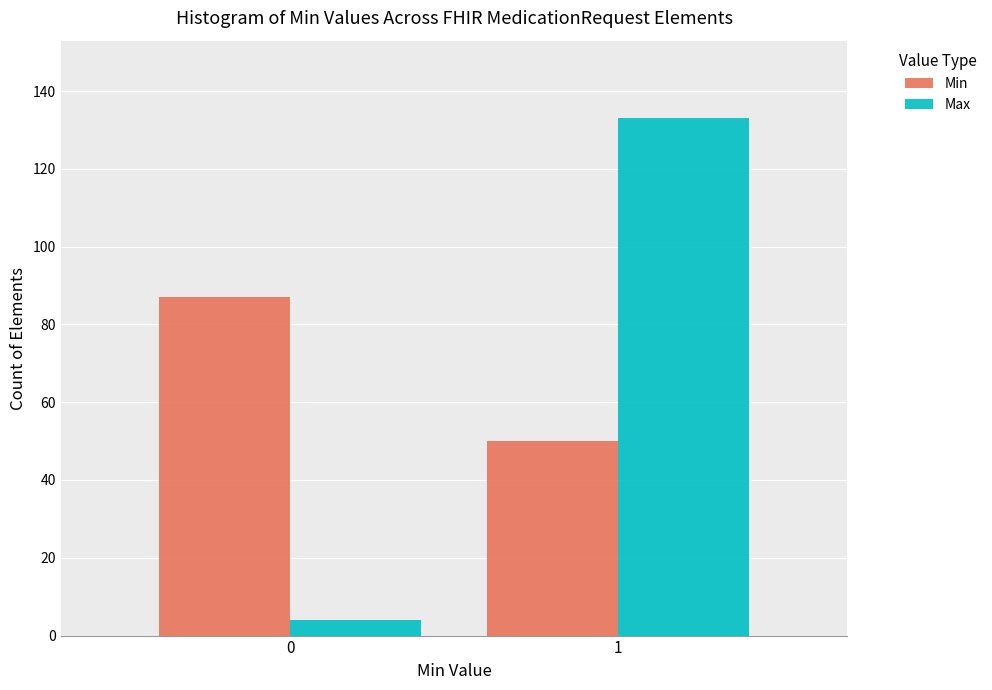

Reading left to right, extract all data points from this chart.

Min: 87	50
Max: 4	133